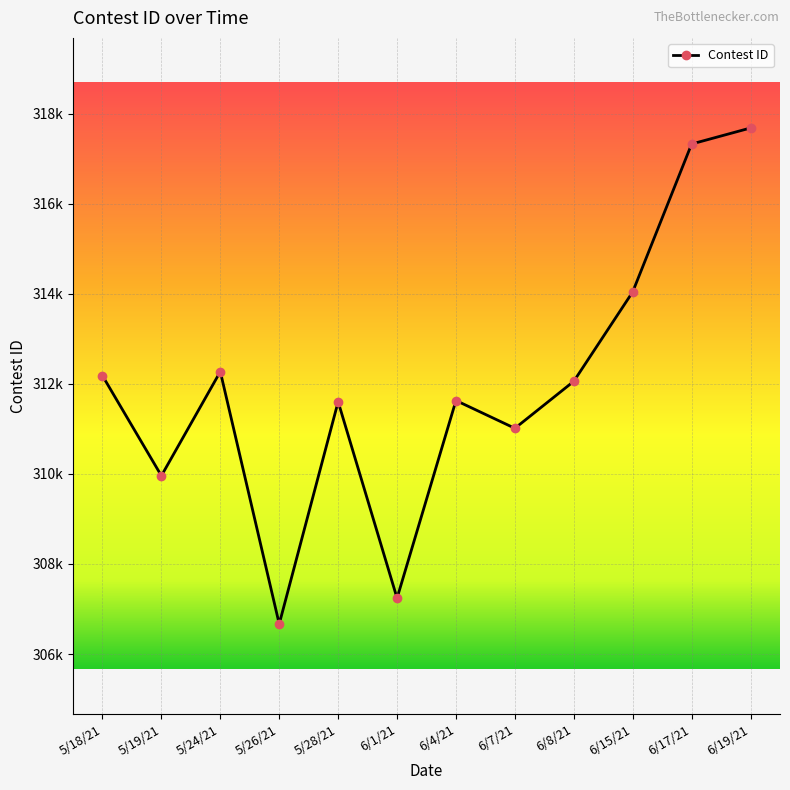

Does the chart have visible grid lines?

Yes